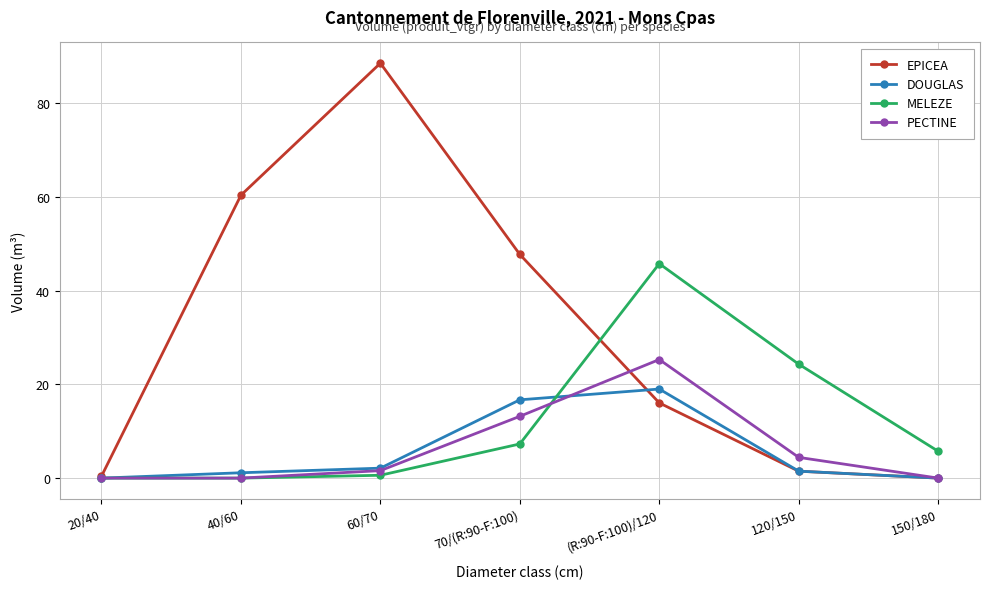

At which category does the chart reach its peak across all series?

60/70